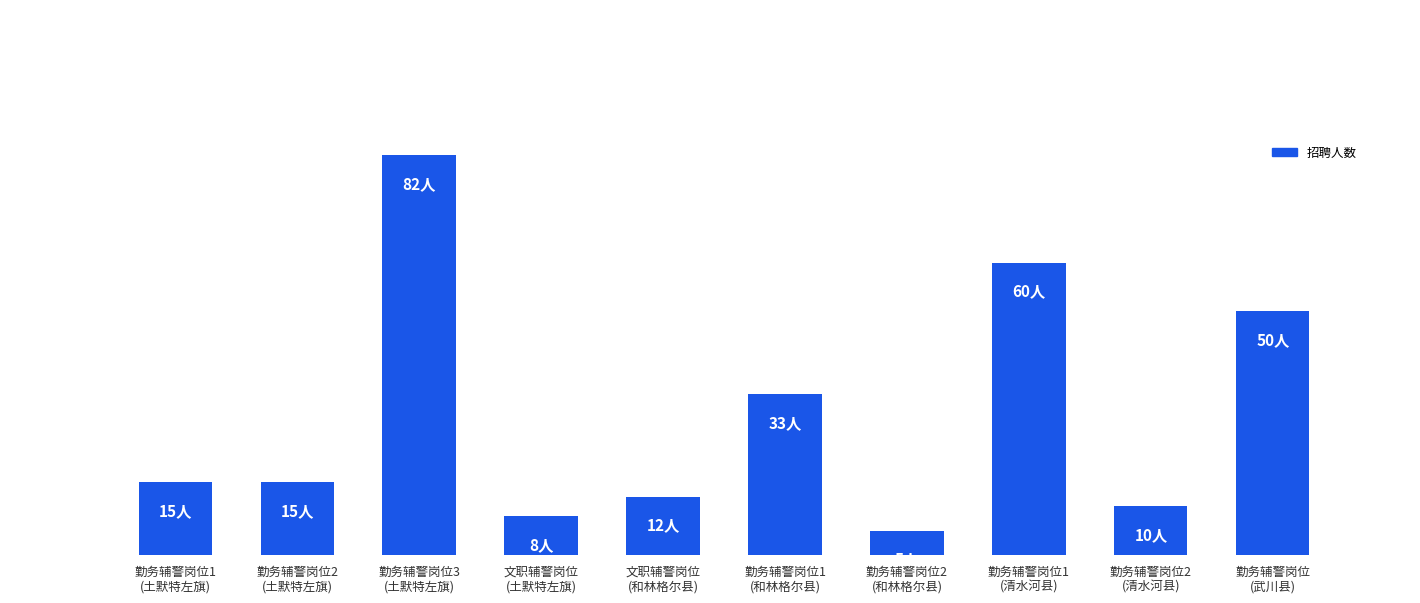

What position from the left is 勤务辅警岗位2
(和林格尔县)?

7